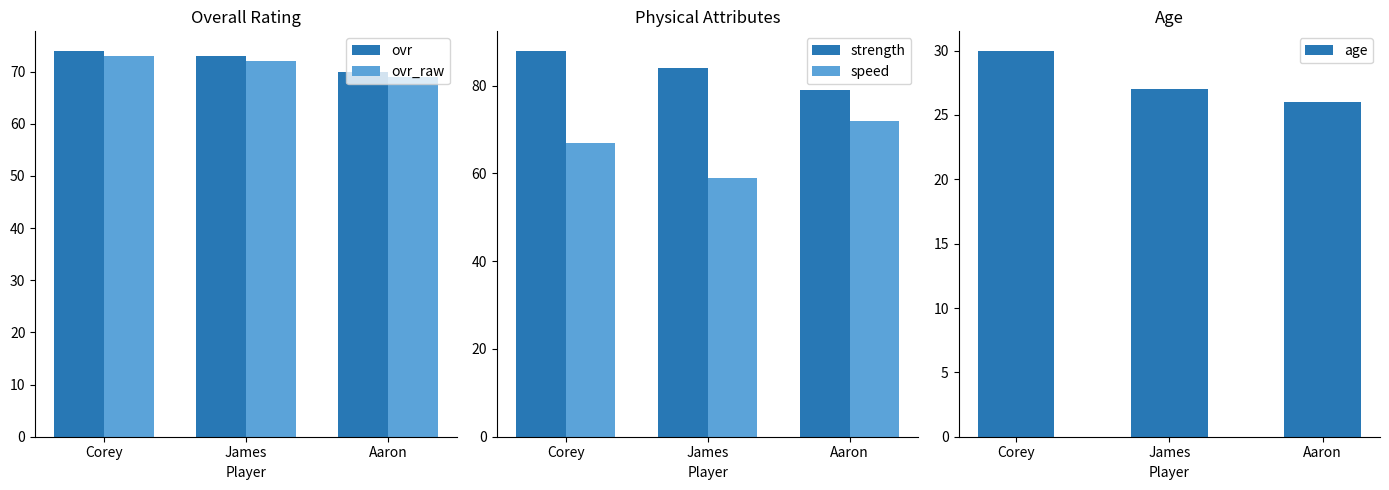

What is the average value of the strength series?

84